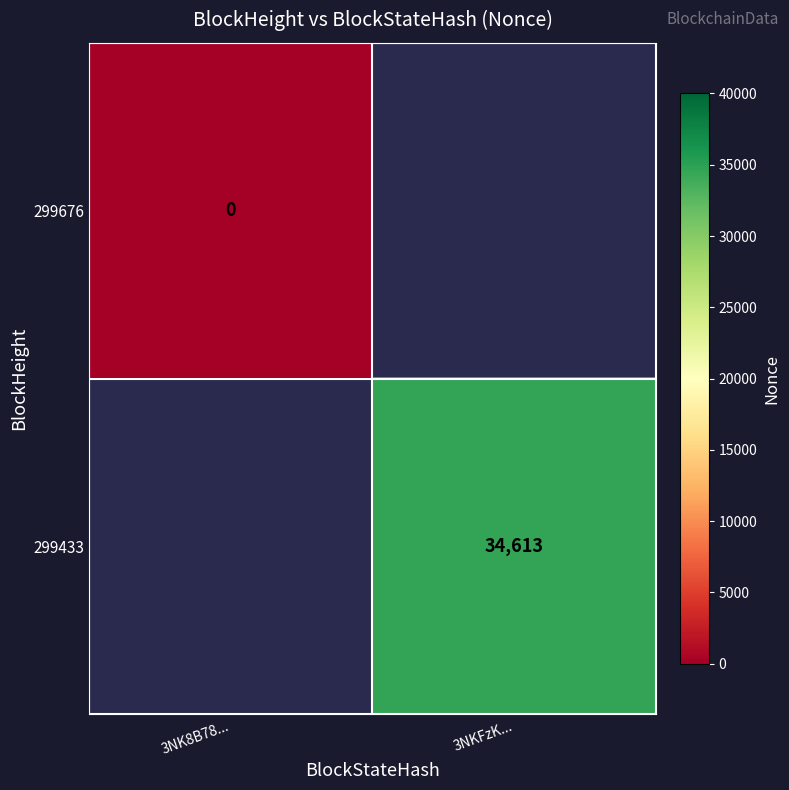

Is the value of 299676 at 3NK8B78... greater than the value of 299433 at 3NKFzK...?

No